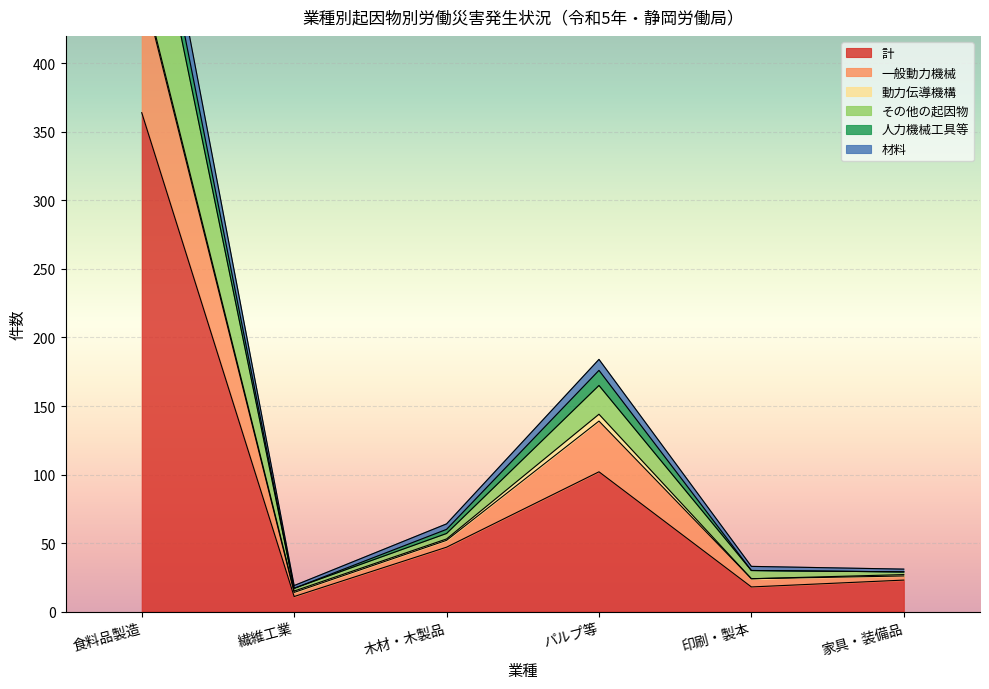

Is it true that 計 equals 18 at 印刷・製本?

True